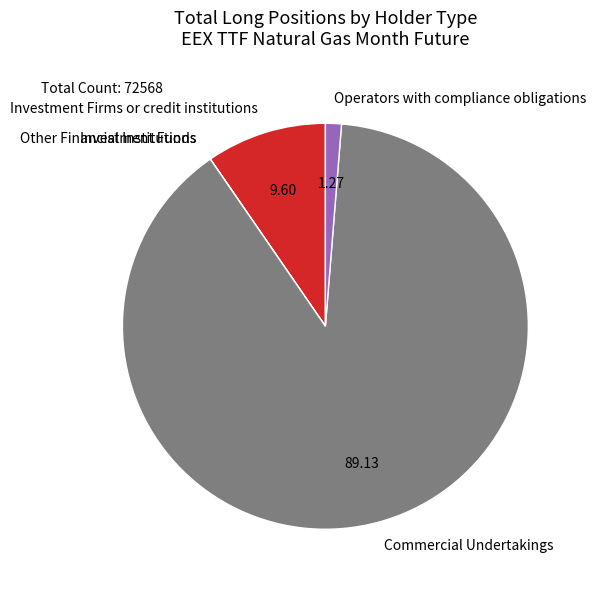

What is the largest slice in the pie chart?

Commercial Undertakings